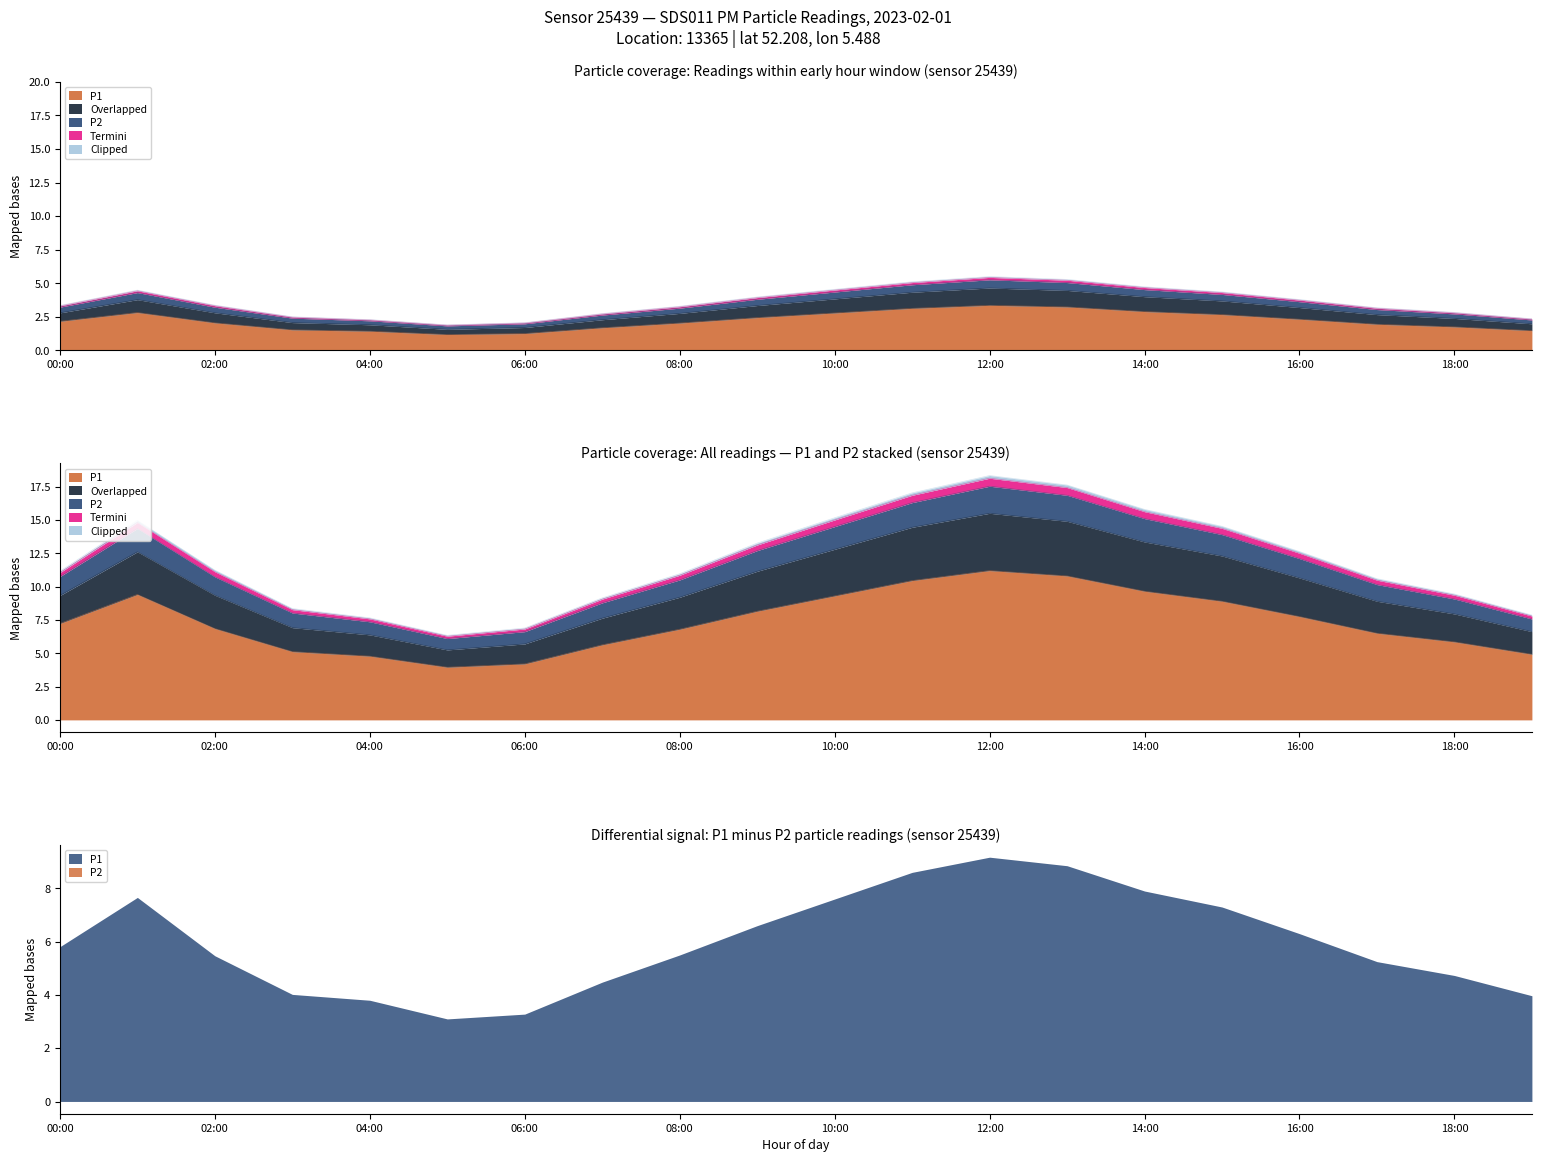

At which category does Clipped reach its first local peak?

01:00